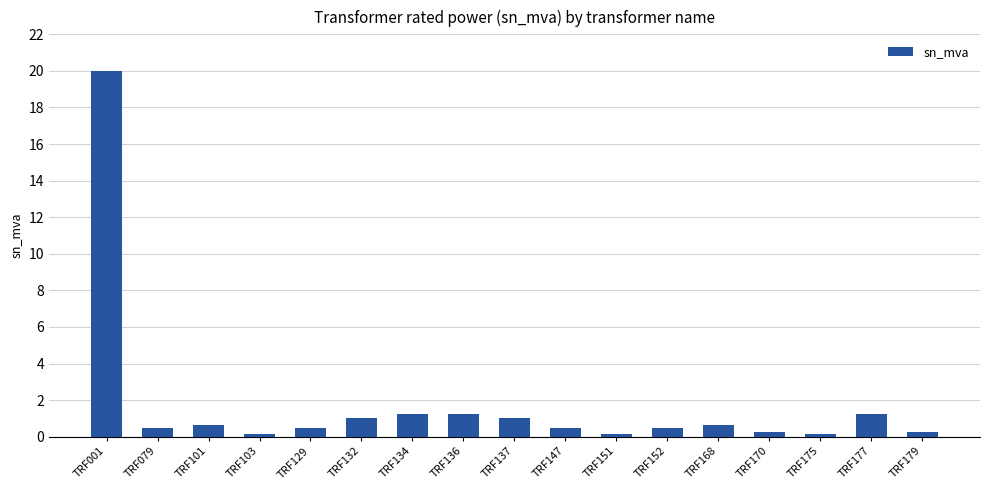

Between TRF177 and TRF152, which is larger?

TRF177